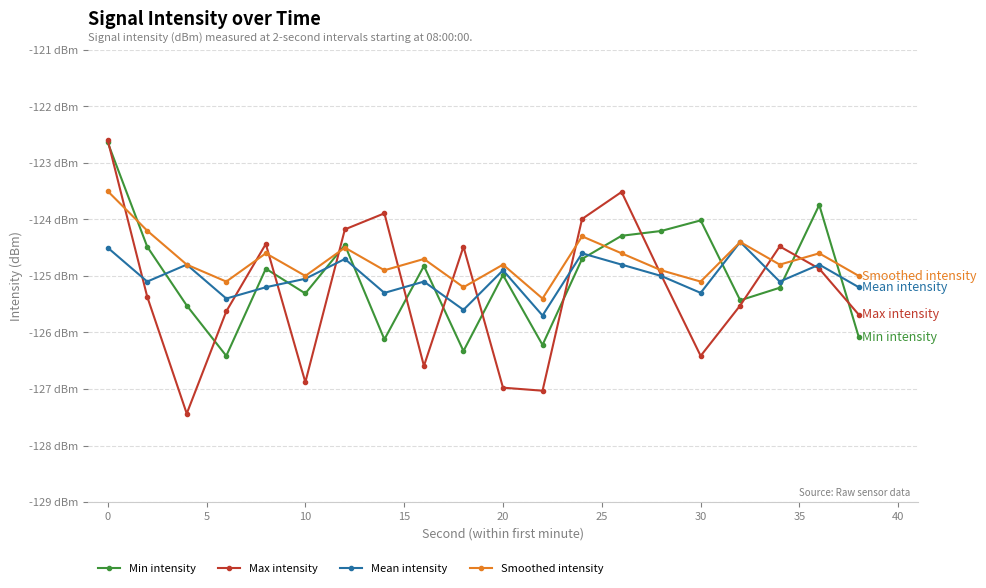

After their last crossing, which series has the higher values: Smoothed intensity or Min intensity?

Smoothed intensity